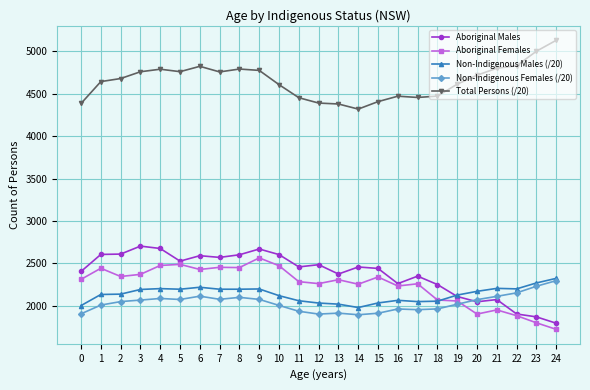

True or false: Total Persons (/20) has more than 0 interior local peaks.

True